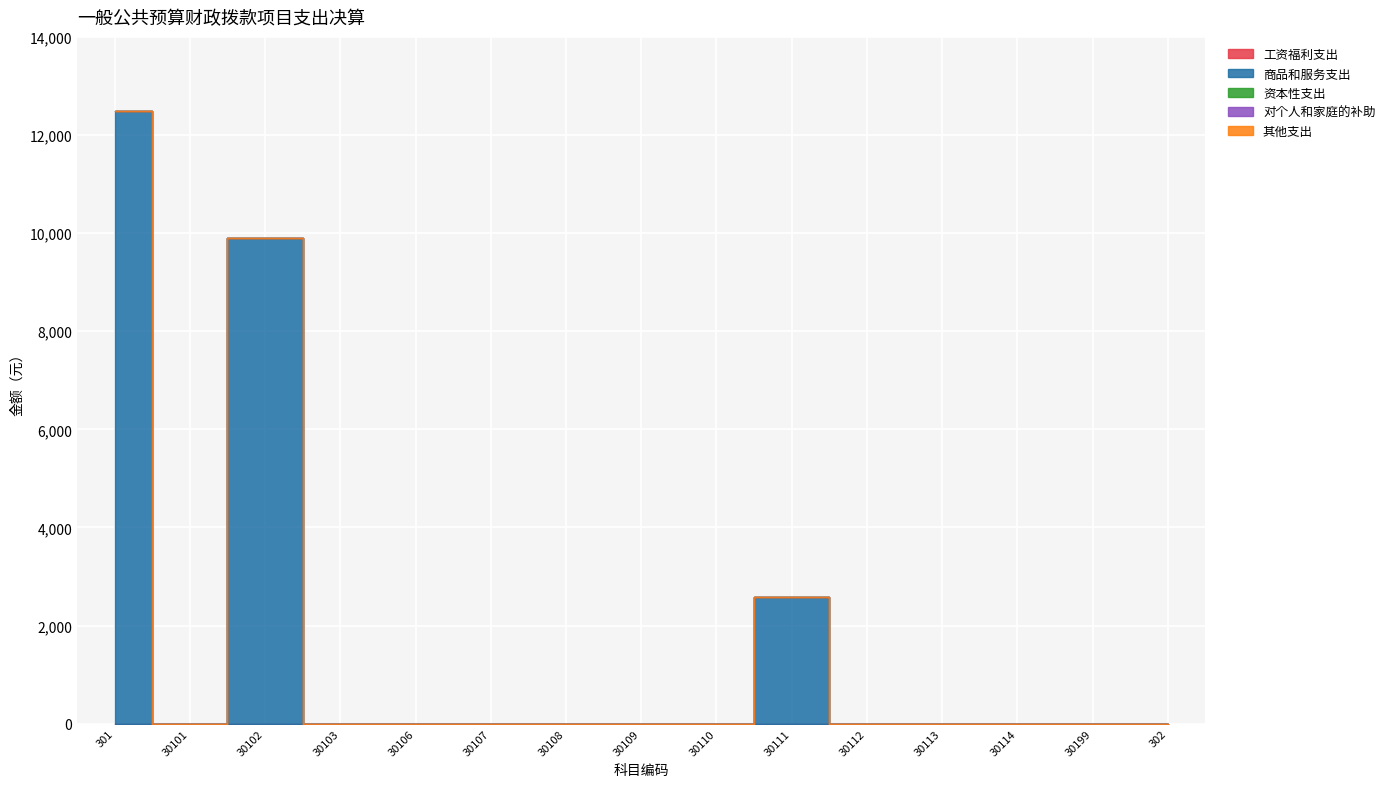

True or false: 工资福利支出 has more than 1 interior local peaks.

False